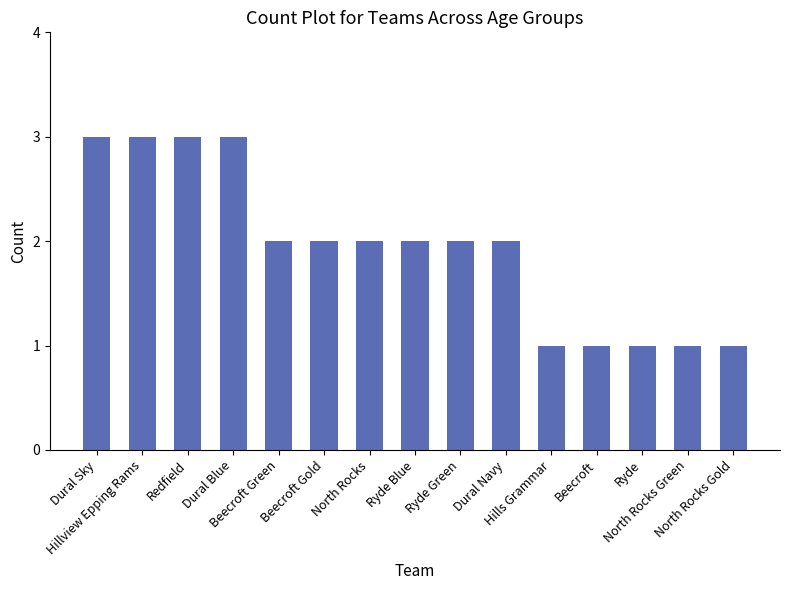

Between Dural Sky and North Rocks, which is larger?

Dural Sky